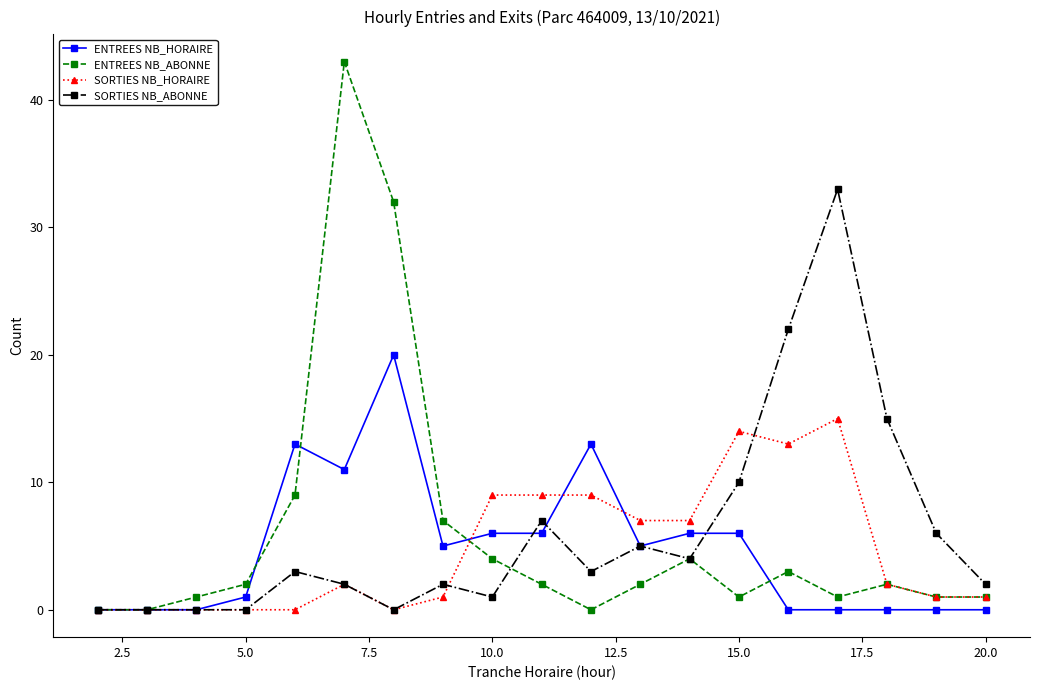

True or false: SORTIES NB_ABONNE and ENTREES NB_HORAIRE intersect in this chart.

True